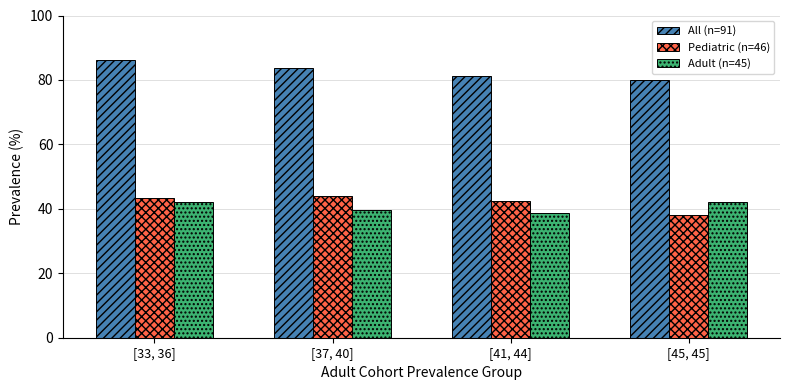

At [37, 40], list the series in order from largest to smallest.

All (n=91), Pediatric (n=46), Adult (n=45)